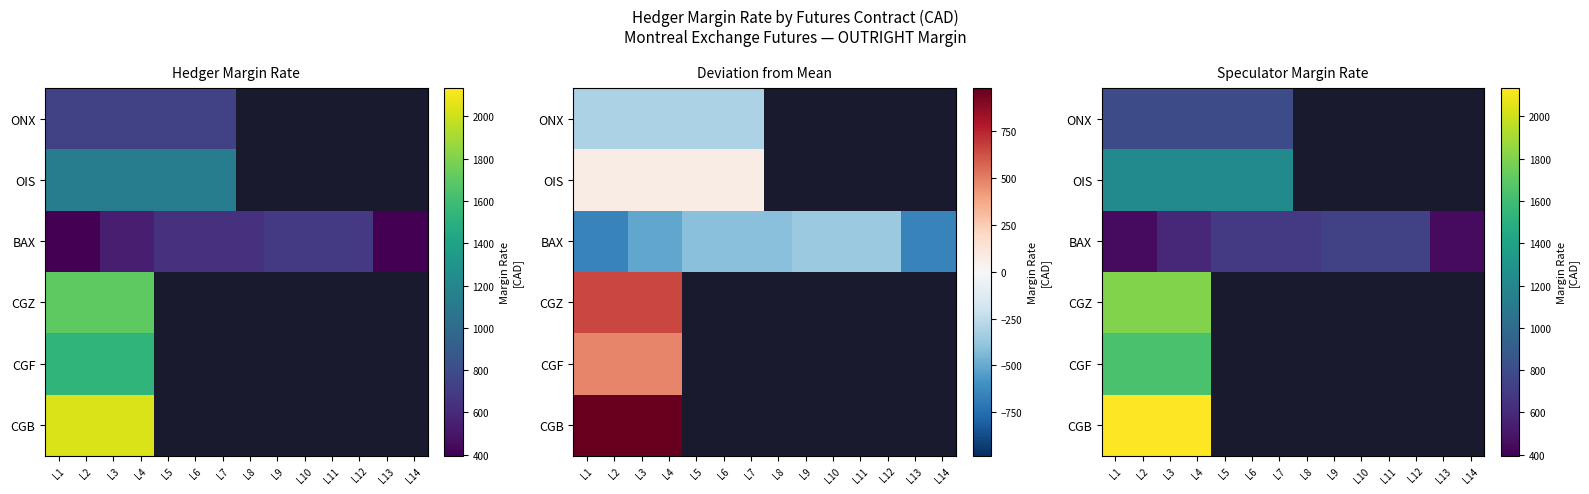

Is it true that CGZ equals 1806.0 at L4?

True